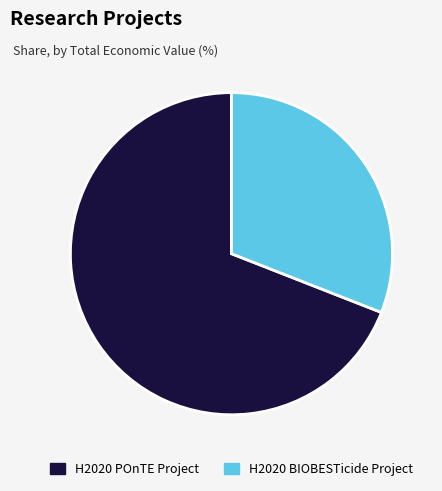

Rank the categories by value from highest to lowest.

H2020 POnTE Project, H2020 BIOBESTicide Project